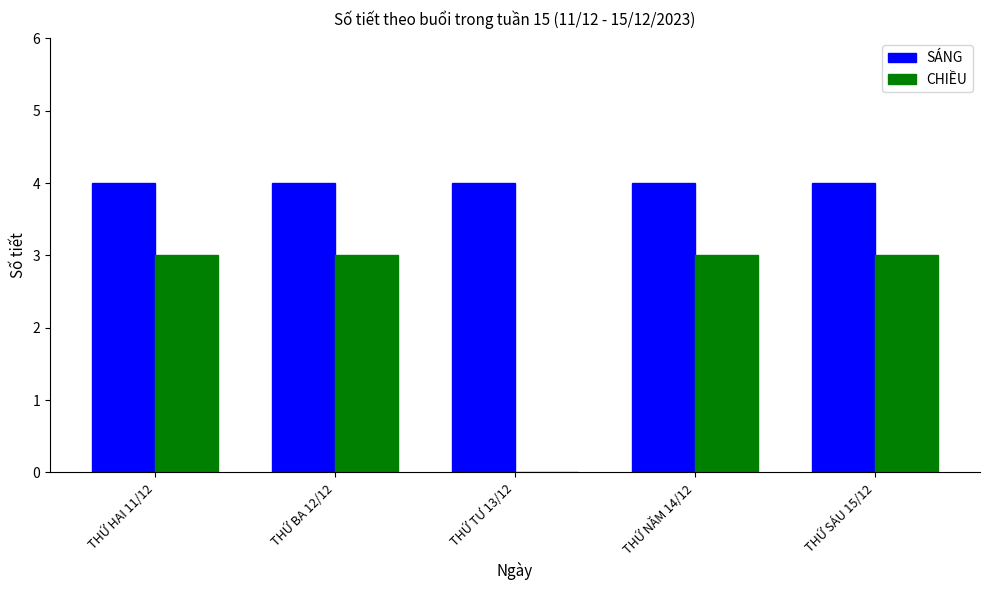

What is the total value across all series at THỨ TƯ 13/12?

4